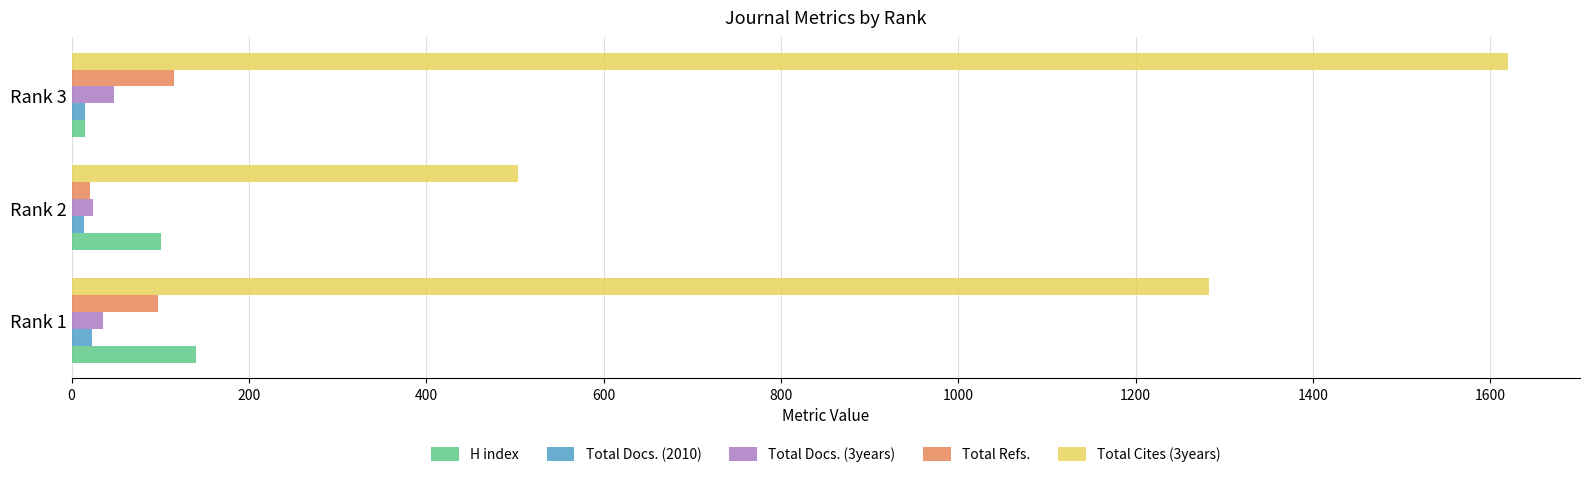

How many data points does each series have?

3